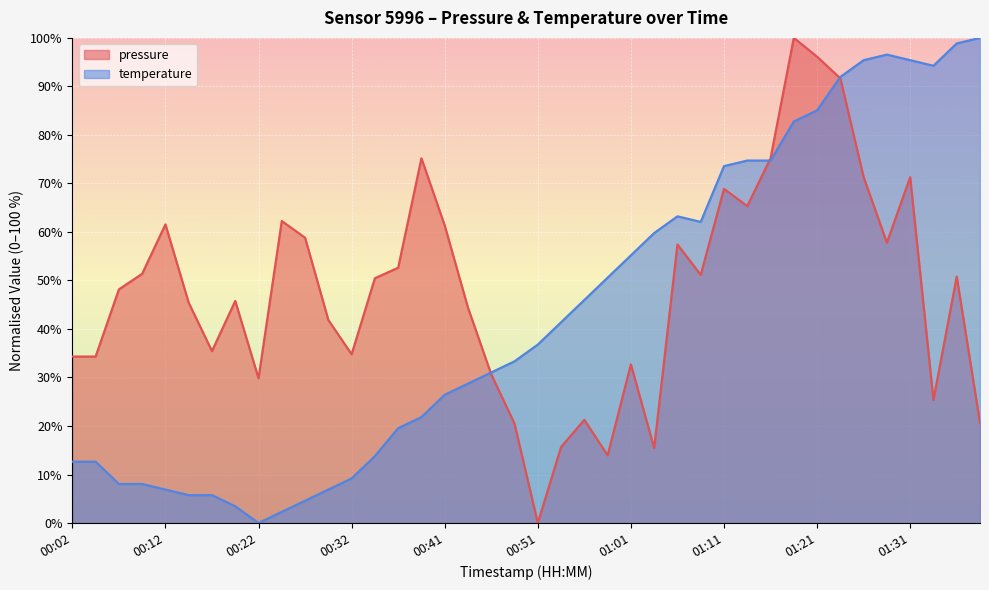

What position from the right is 00:24?

31